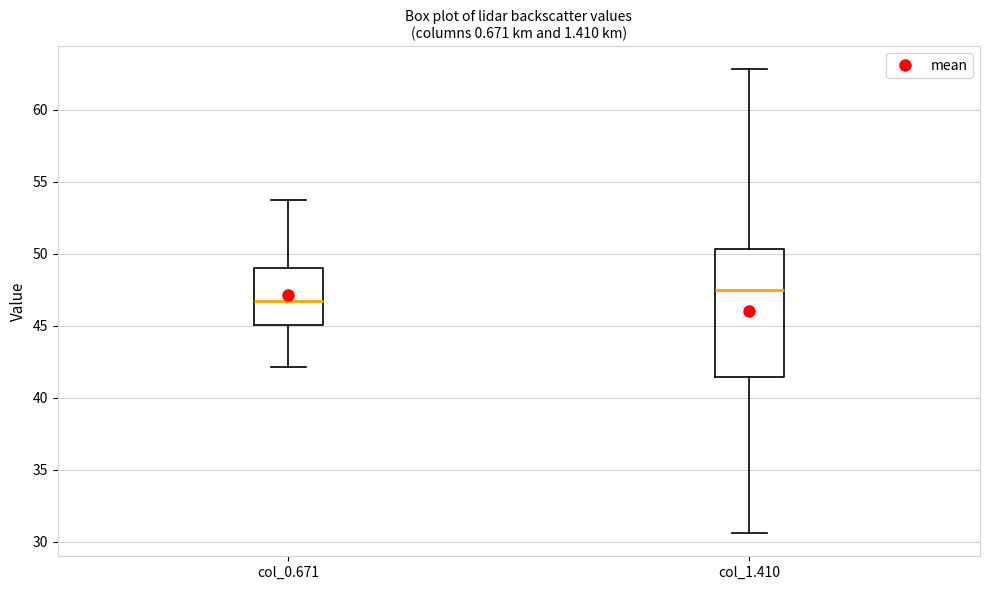

Reading left to right, transcribe this box plot: for each box, give where its median line is, the range the box spans, and where its two whiskers end, as read against the y-axis. The values are not printed on the chart, so give them approximately, as read against the axis.

col_0.671: median 46.5, box 45.0 to 49.0, whiskers 42.0 to 53.5
col_1.410: median 47.5, box 41.5 to 50.5, whiskers 30.5 to 63.0